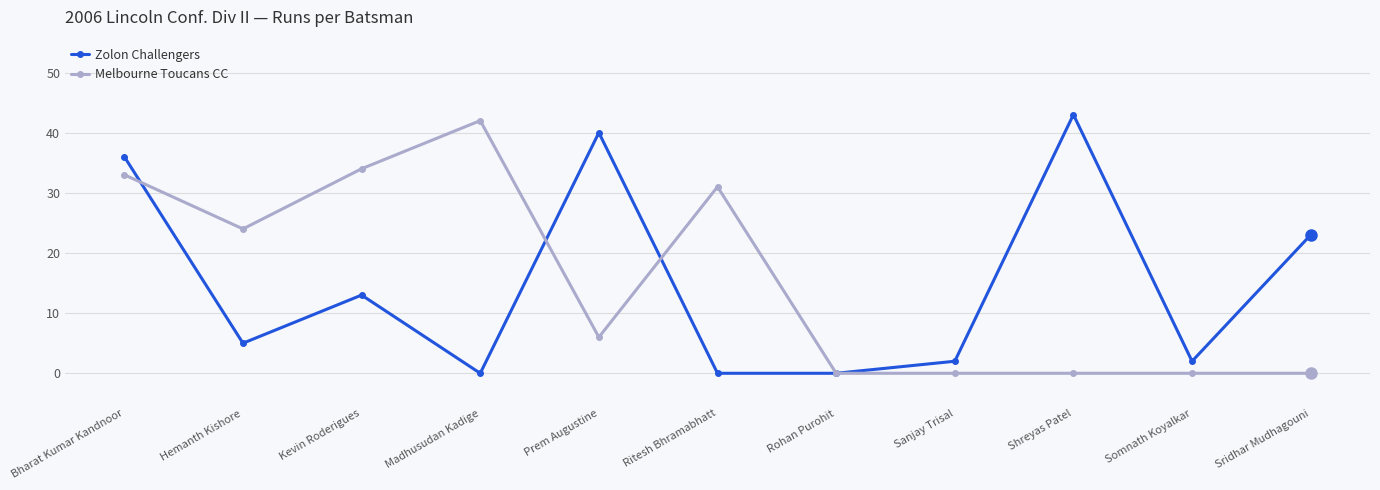

What are all the series names shown in the legend?

Zolon Challengers, Melbourne Toucans CC